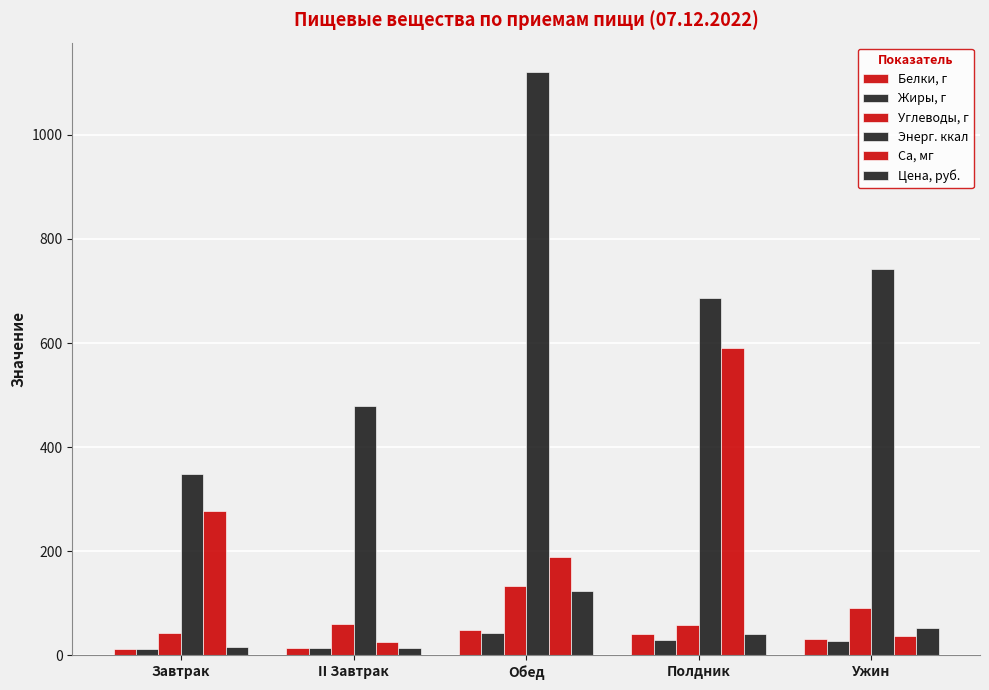

Rank the series by their maximum value, from highest to lowest.

Энерг. ккал, Ca, мг, Углеводы, г, Цена, руб., Белки, г, Жиры, г